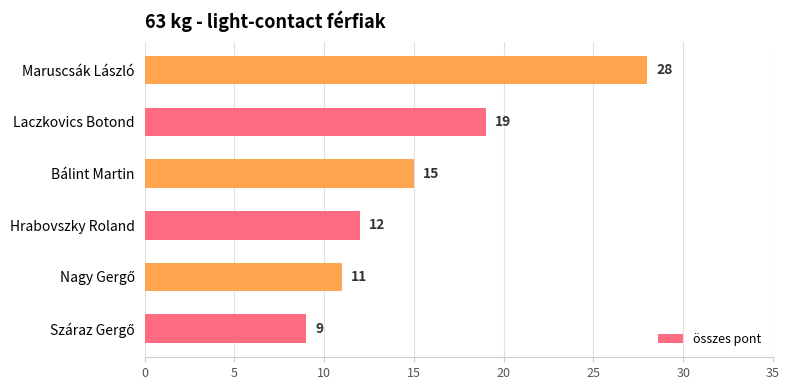

What is the smallest value displayed?

9